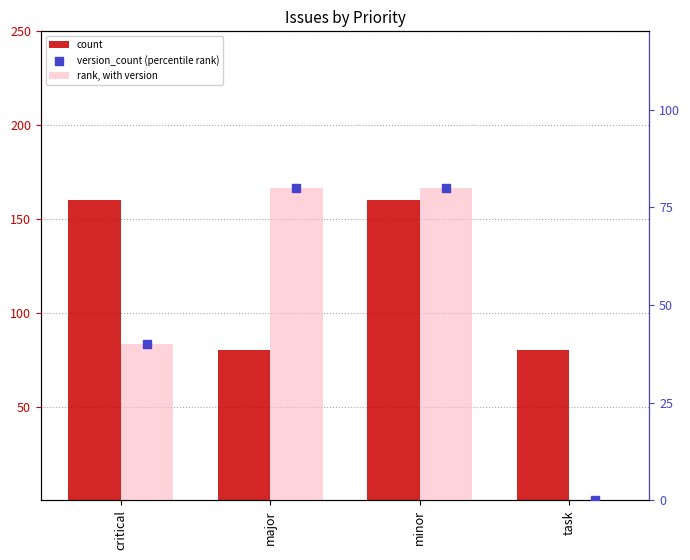

Is the value of version_count (percentile rank) at minor greater than the value of count at minor?

No